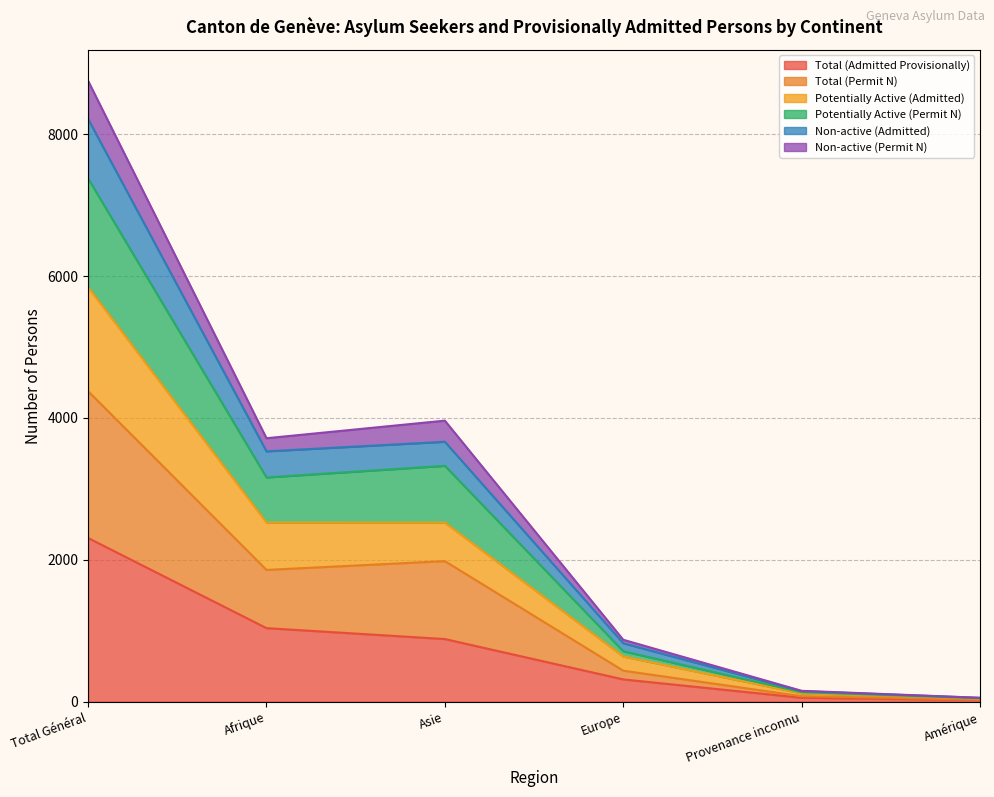

True or false: Total (Permit N) has more than 0 points higher than both neighbors.

True